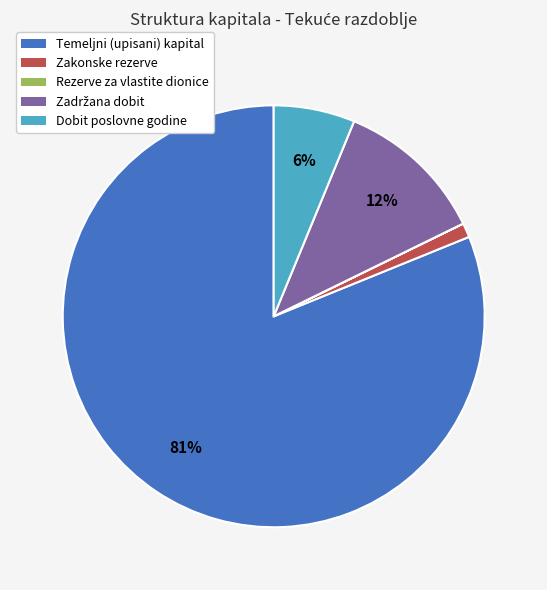

Which slice is the largest?

Temeljni (upisani) kapital